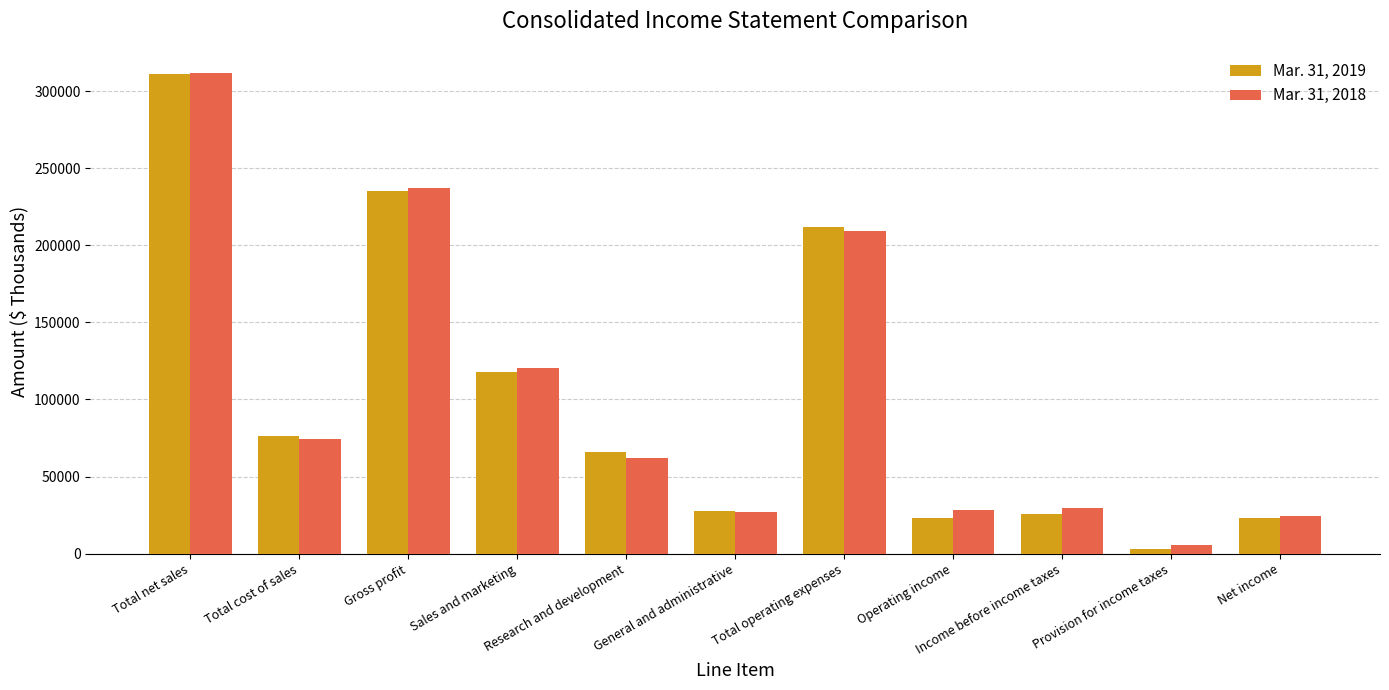

What are all the series names shown in the legend?

Mar. 31, 2019, Mar. 31, 2018